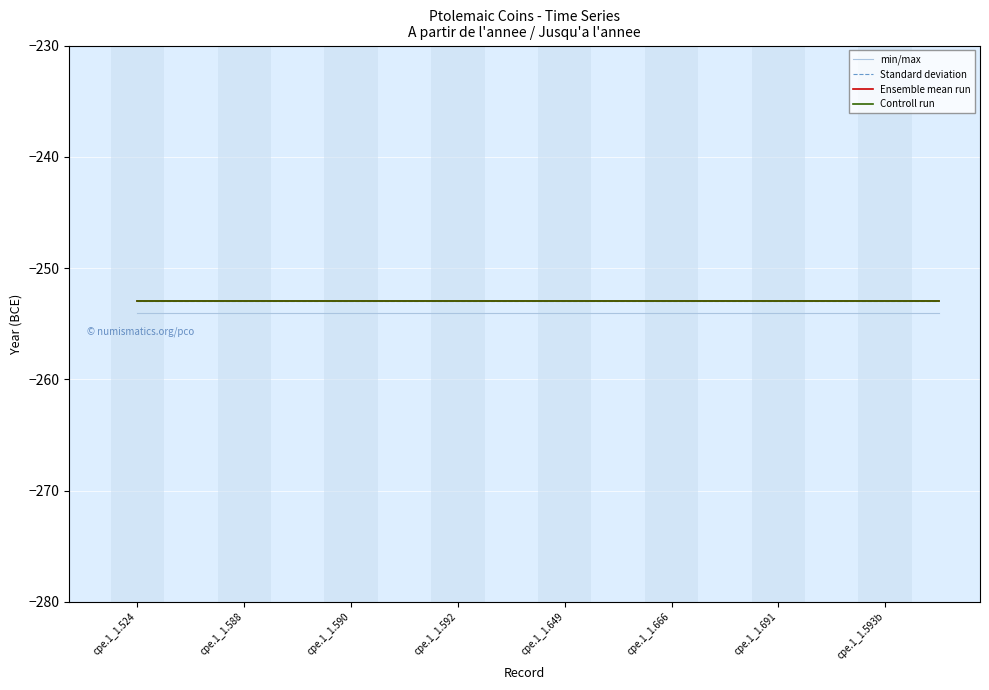

Is it true that Ensemble mean run equals -110 at 11?

False